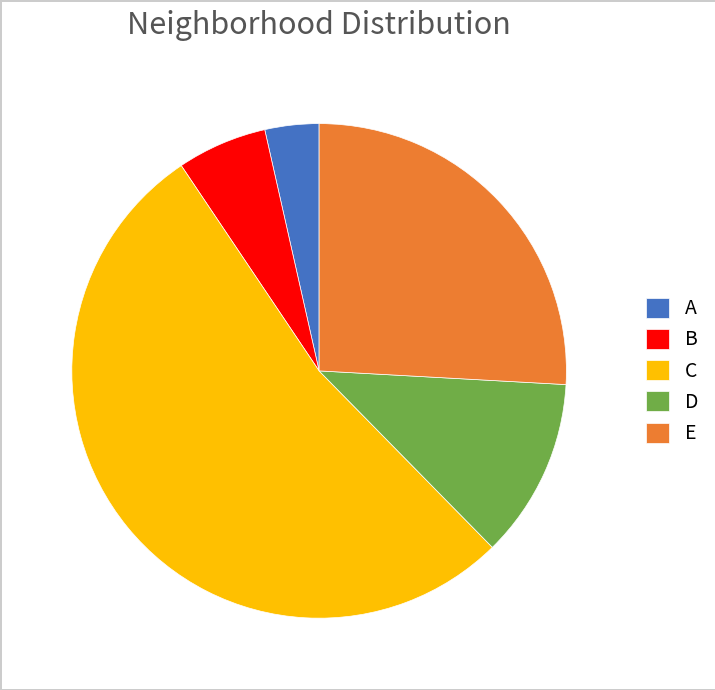

How many slices are in this pie chart?

5